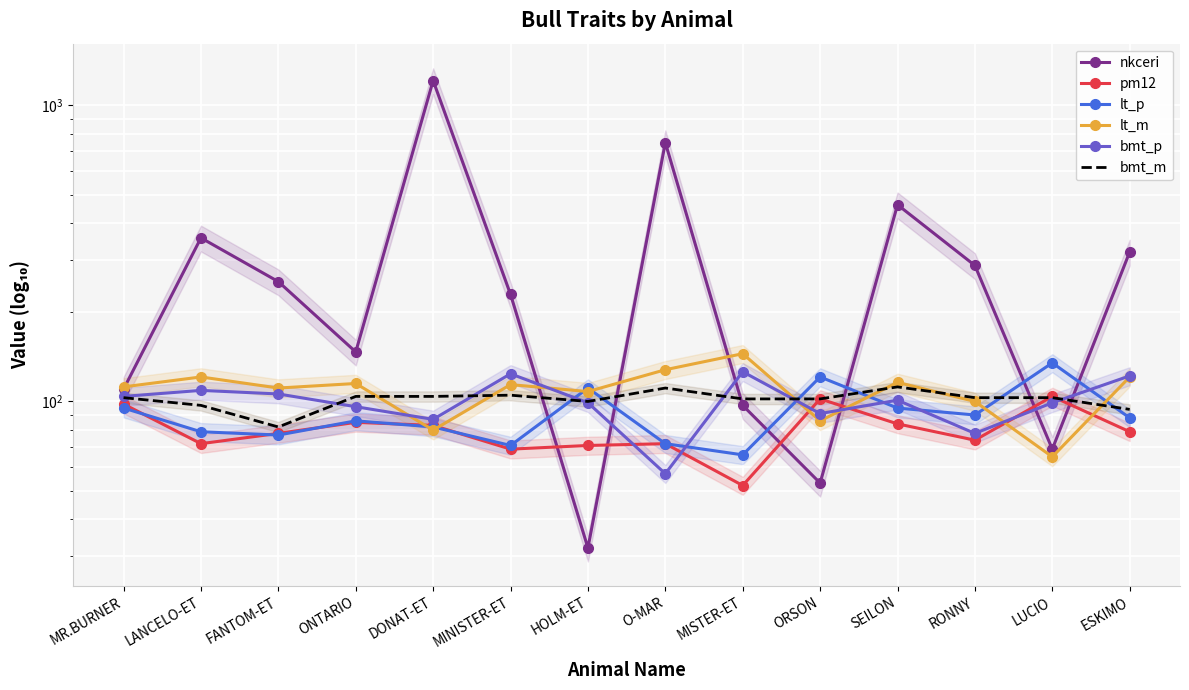

Which series has the largest total across all categories?

nkceri